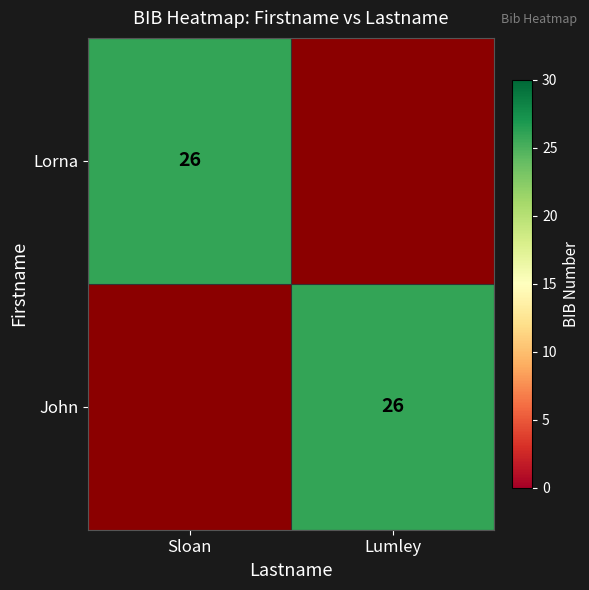

Is it true that Lorna equals 26 at Sloan?

True